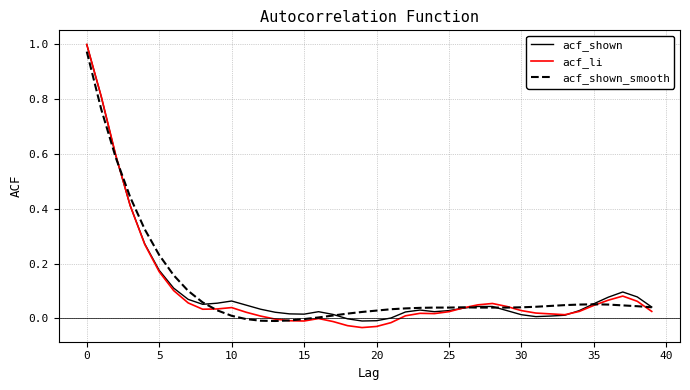

Reading right to left, transcribe all the data shown in this chart.

acf_shown: 0.0	0.1	0.1	0.1	0.1	0.0	0.0	0.0	0.0	0.0	0.0	0.0	0.0	0.0	0.0	0.0	0.0	0.0	0.0	-0.0	-0.0	-0.0	0.0	0.0	0.0	0.0	0.0	0.0	0.0	0.1	0.1	0.1	0.1	0.1	0.2	0.3	0.4	0.6	0.8	1.0
acf_li: 0.0	0.1	0.1	0.1	0.0	0.0	0.0	0.0	0.0	0.0	0.0	0.1	0.0	0.0	0.0	0.0	0.0	0.0	-0.0	-0.0	-0.0	-0.0	-0.0	-0.0	-0.0	-0.0	-0.0	0.0	0.0	0.0	0.0	0.0	0.1	0.1	0.2	0.3	0.4	0.6	0.8	1.0
acf_shown_smooth: 0.0	0.0	0.0	0.1	0.1	0.1	0.0	0.0	0.0	0.0	0.0	0.0	0.0	0.0	0.0	0.0	0.0	0.0	0.0	0.0	0.0	0.0	0.0	0.0	-0.0	-0.0	-0.0	-0.0	-0.0	0.0	0.0	0.1	0.1	0.2	0.2	0.3	0.4	0.6	0.8	1.0